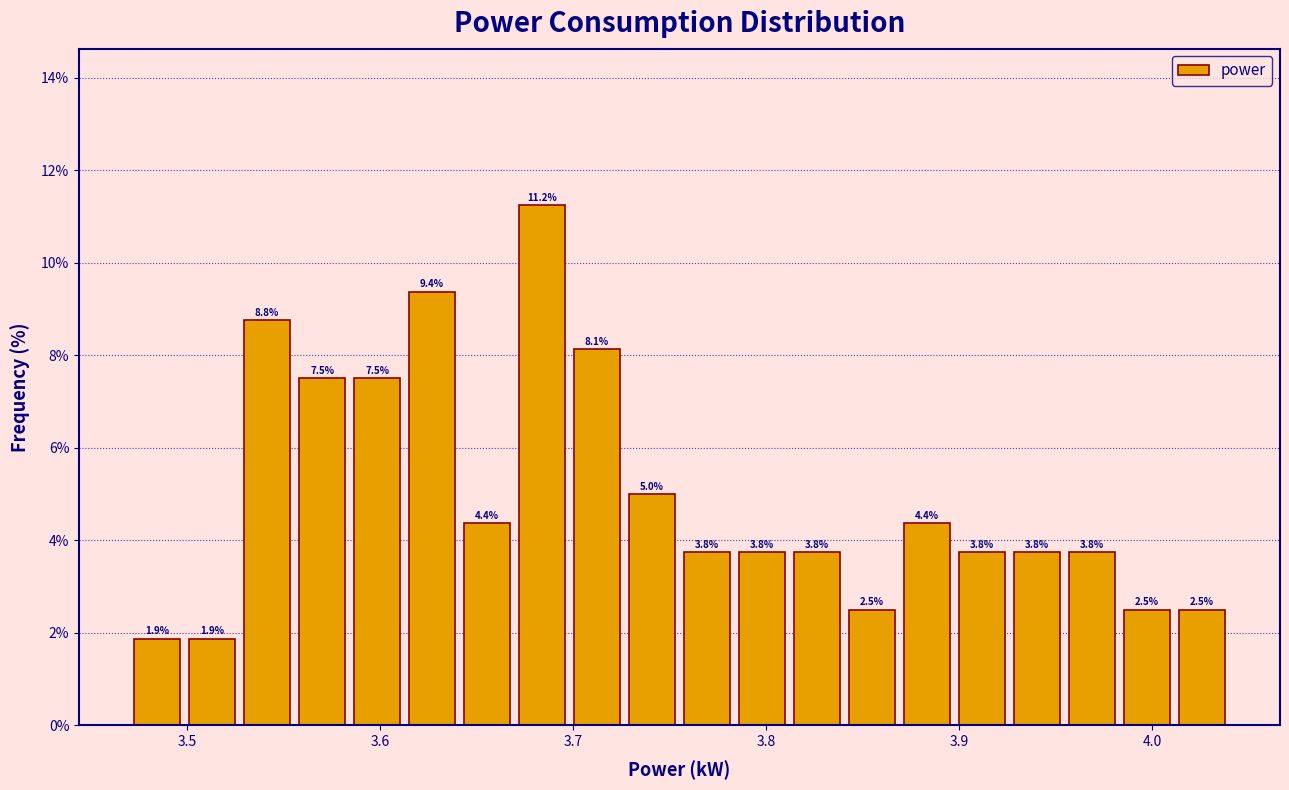

Read against the x-axis, roughly where is the centre of the tallest bar?

3.68